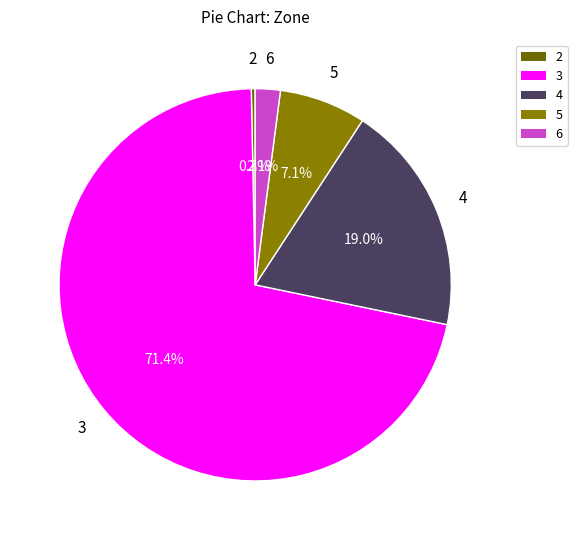

To the nearest percent, what portion does 6 represent?

2%